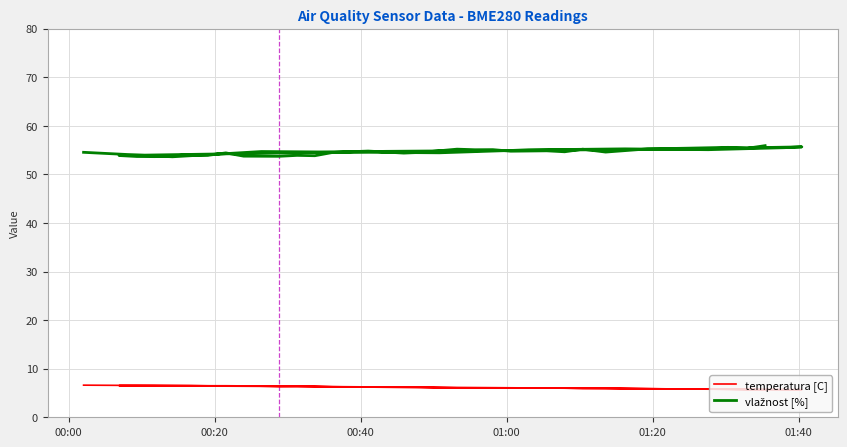

At how many categories does at least one series exceed 20?

39